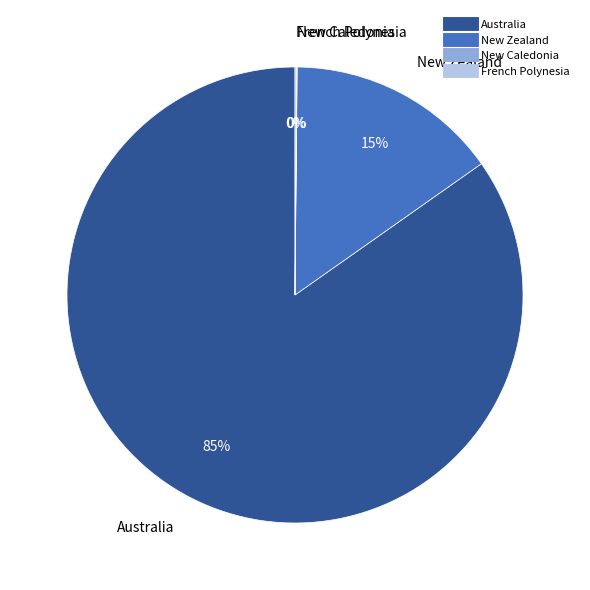

Combined, do New Zealand and Australia account for over 50%?

Yes